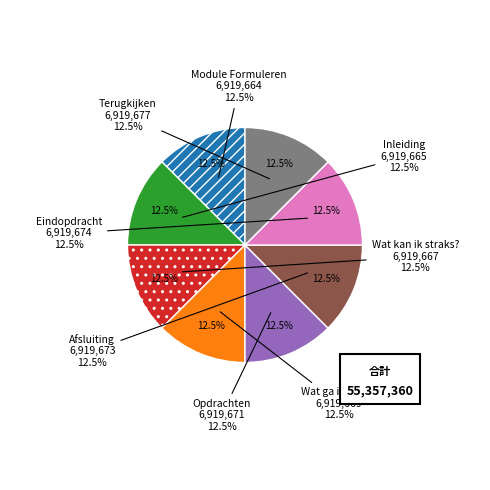

How much of the chart is everything except Wat kan ik straks??

87.5%